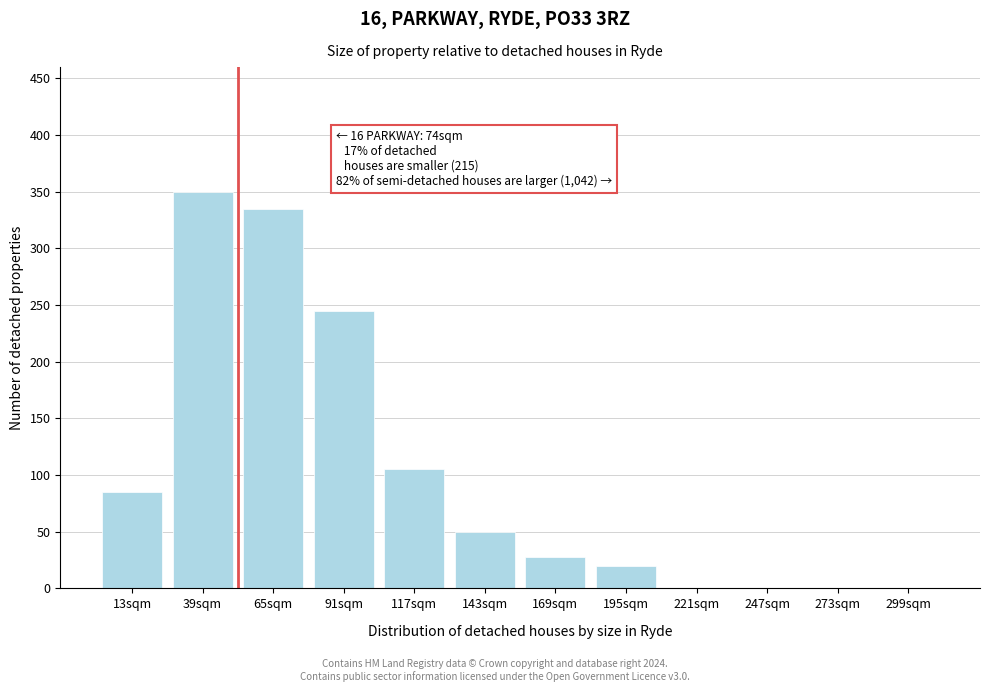

Reading right to left, transcribe all the data shown in this chart.

299sqm=0	273sqm=0	247sqm=0	221sqm=0	195sqm=20	169sqm=28	143sqm=50	117sqm=105	91sqm=245	65sqm=335	39sqm=350	13sqm=85